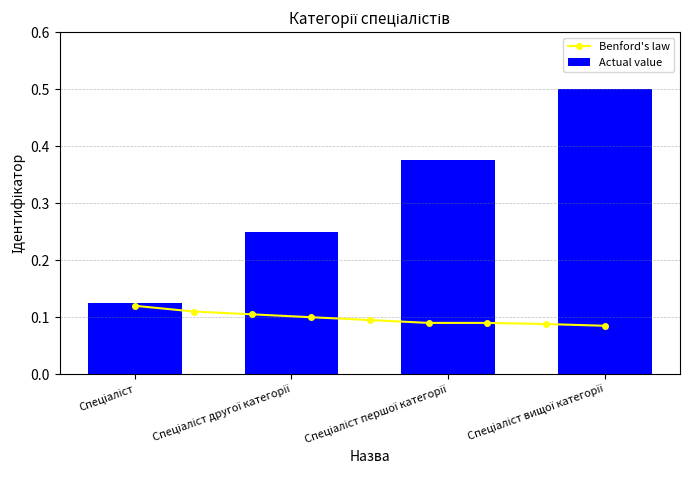

What is the difference between the maximum and minimum values?

0.4